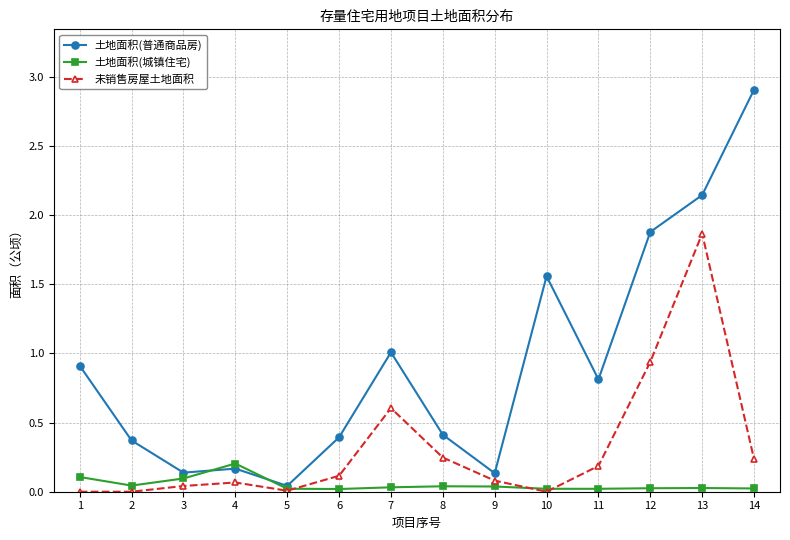

At 13, list the series in order from largest to smallest.

土地面积(普通商品房), 未销售房屋土地面积, 土地面积(城镇住宅)